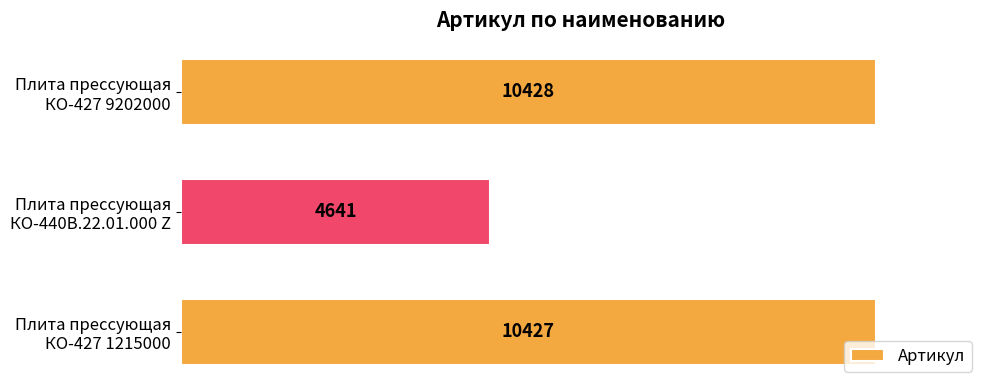

Rank the categories by value from lowest to highest.

Плита прессующая
КО-440В.22.01.000 Z, Плита прессующая
КО-427 1215000, Плита прессующая
КО-427 9202000